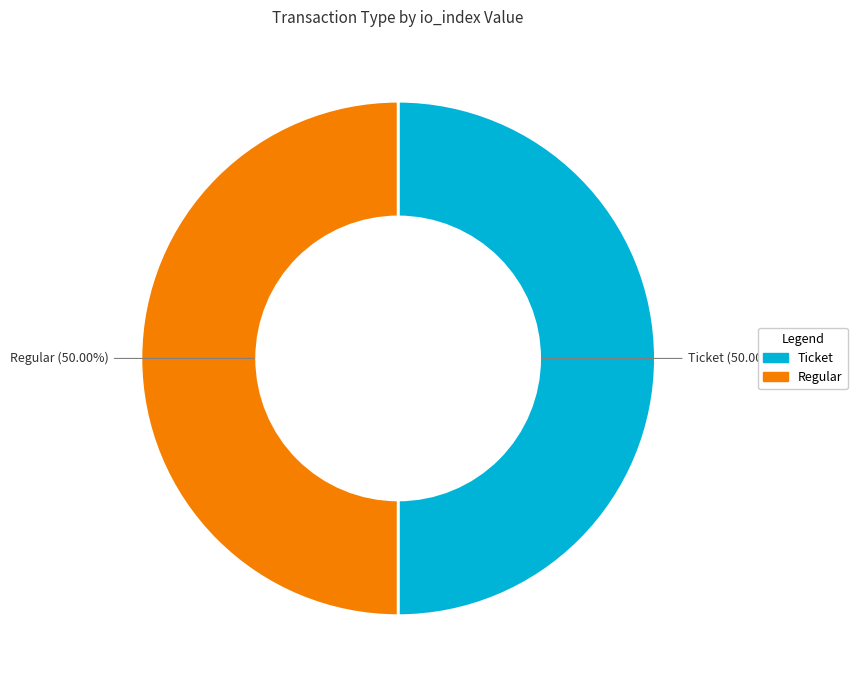

Count the number of slices in the pie.

2